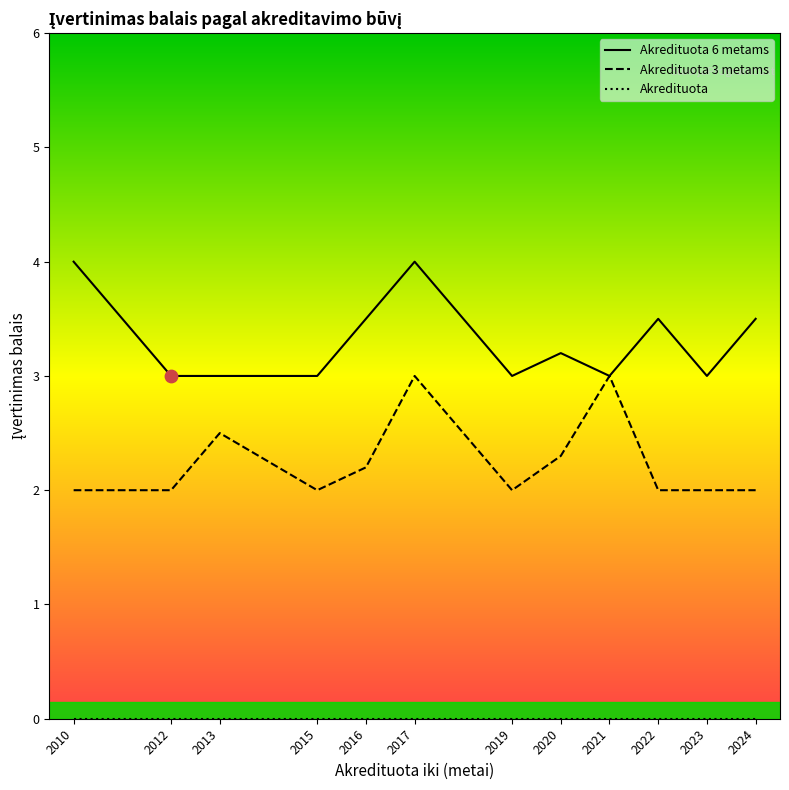

Which series reaches the maximum Y coordinate?

Akredituota 6 metams